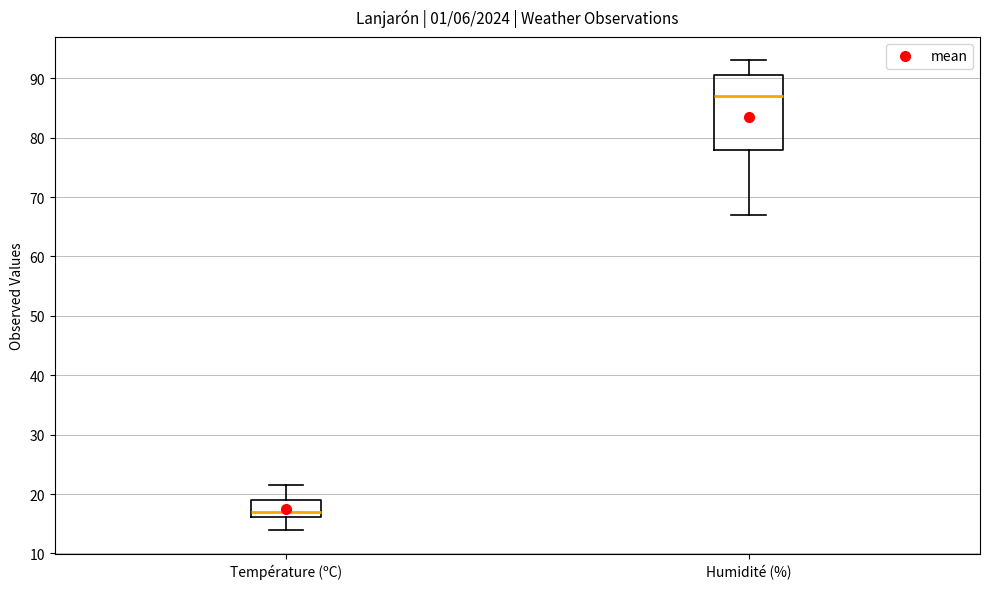

Where does the lower whisker of the box for Température (ºC) end on the y-axis? The values are not printed on the chart, so give them approximately, as read against the axis.

14